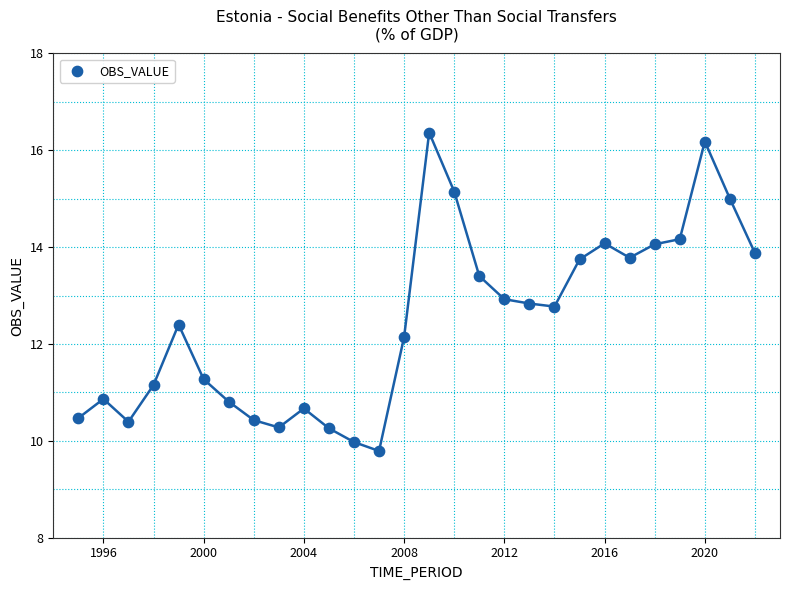

What is the range of X values (max minus min)?

27.0